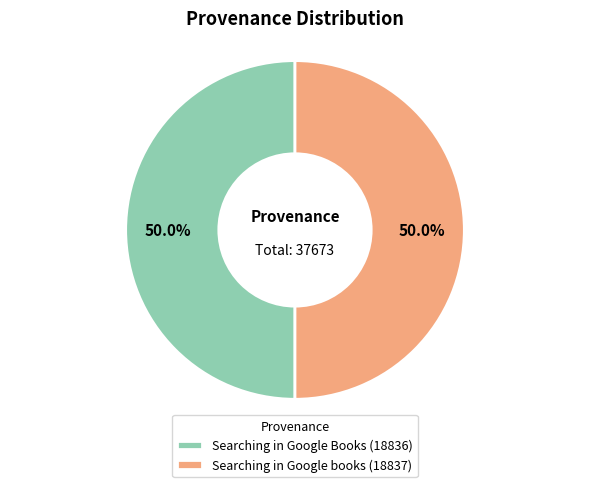

To the nearest percent, what portion does Searching in Google books represent?

50%